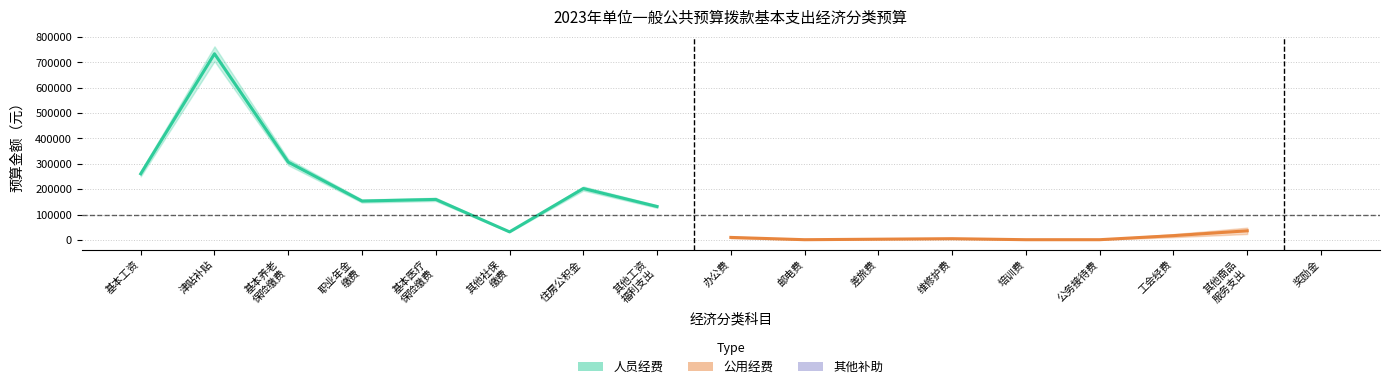

Rank the series by their maximum value, from highest to lowest.

人员经费 (Estimate), 公用经费 (Estimate based on partial data)